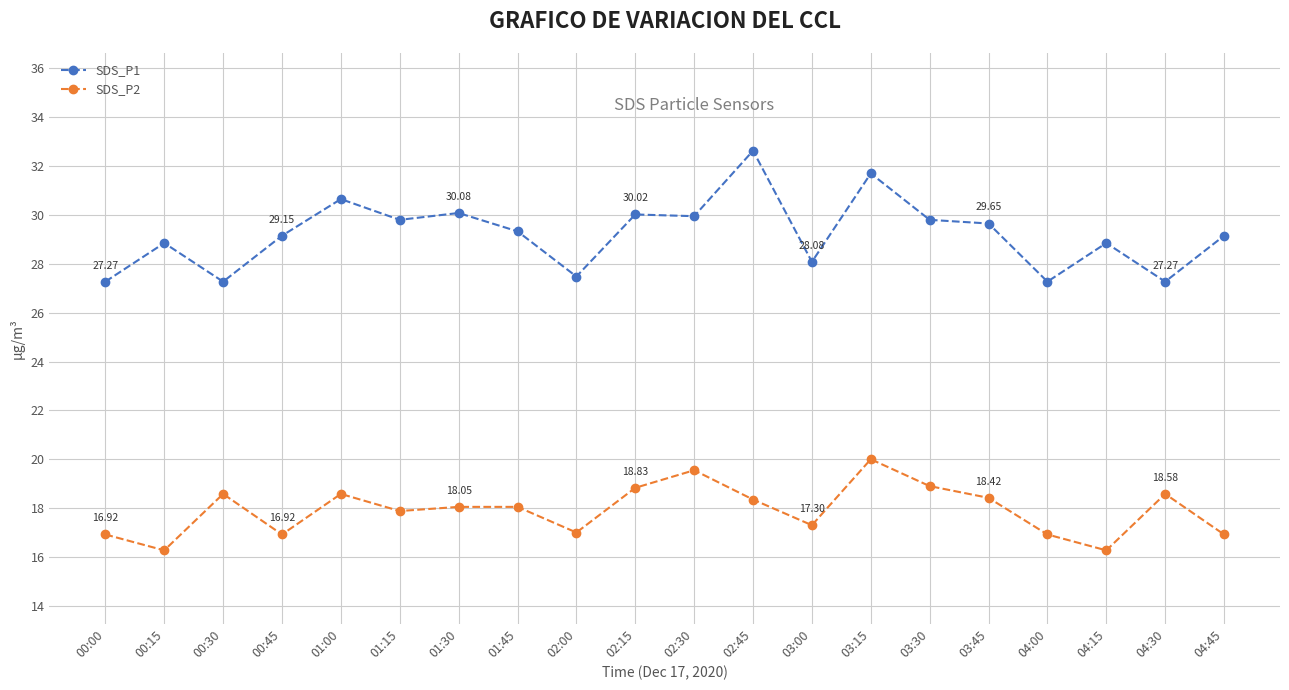

Rank the series at 02:00 from highest to lowest value.

SDS_P1, SDS_P2